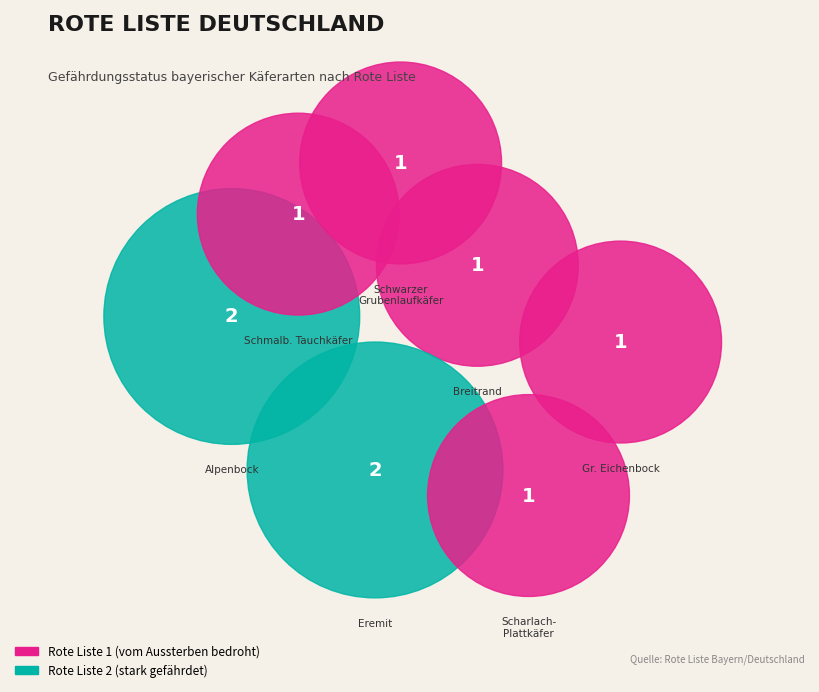

Approximately how many times larger is the value at Rosalia alpina compared to Cucujus cinnaberinus?

2.0